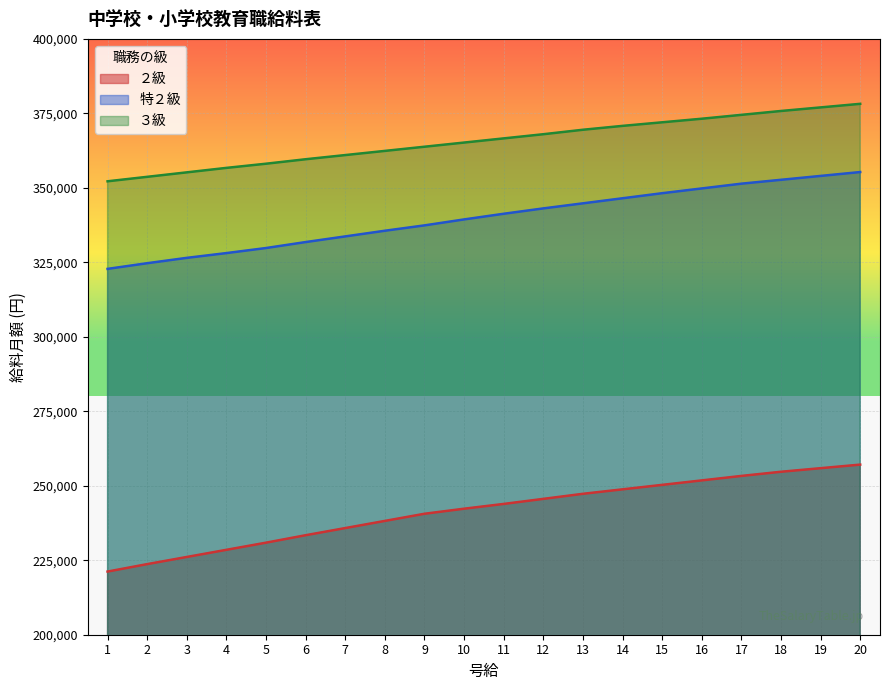

What is the difference between the maximum and minimum values in the 特２級 series?

32500